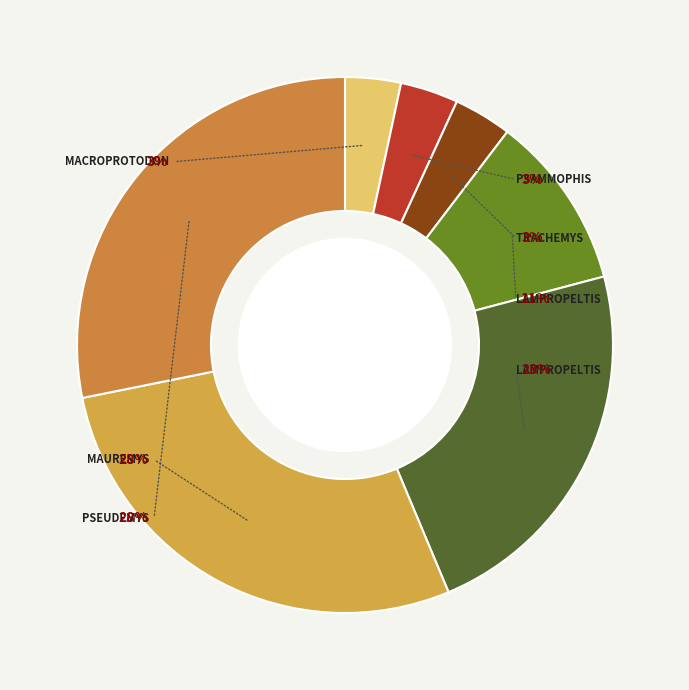

What percentage is NOT represented by Lampropeltis getula?

77.2%